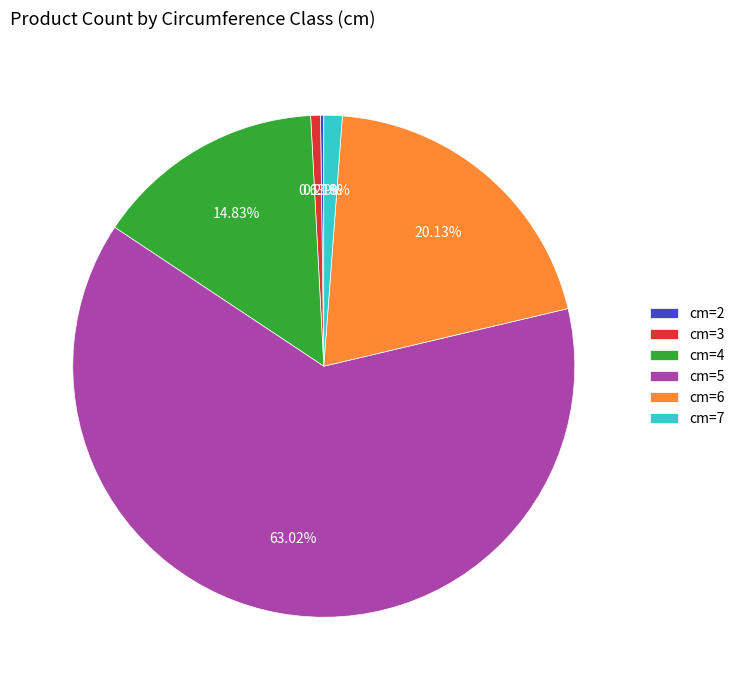

Is there any slice that represents more than half of the pie?

Yes